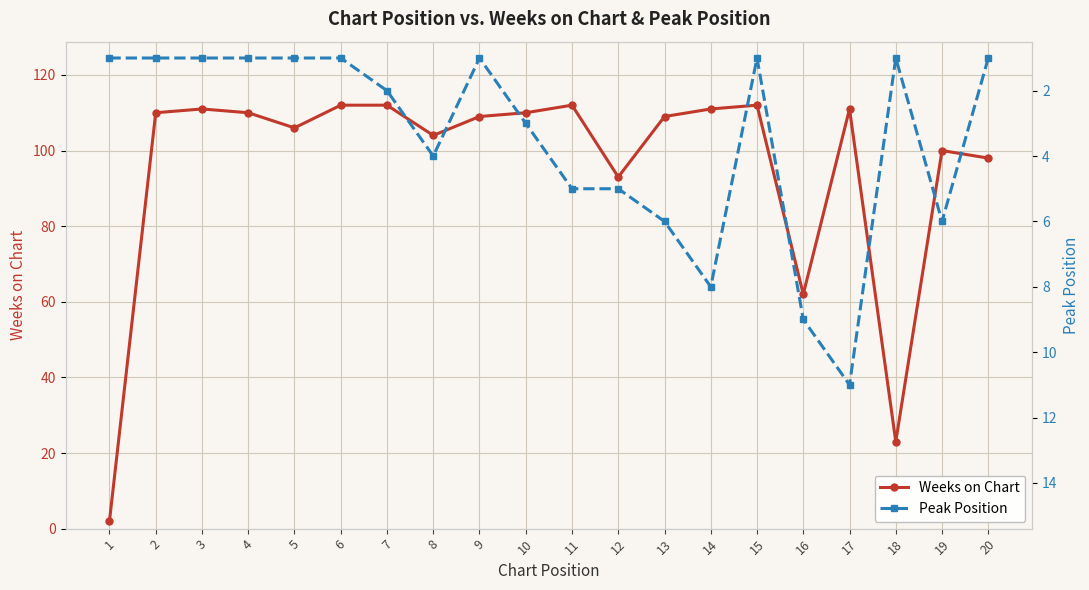

List the labels in order of Peak Position value, smallest first.

1, 2, 3, 4, 5, 6, 9, 15, 18, 20, 7, 10, 8, 11, 12, 13, 19, 14, 16, 17